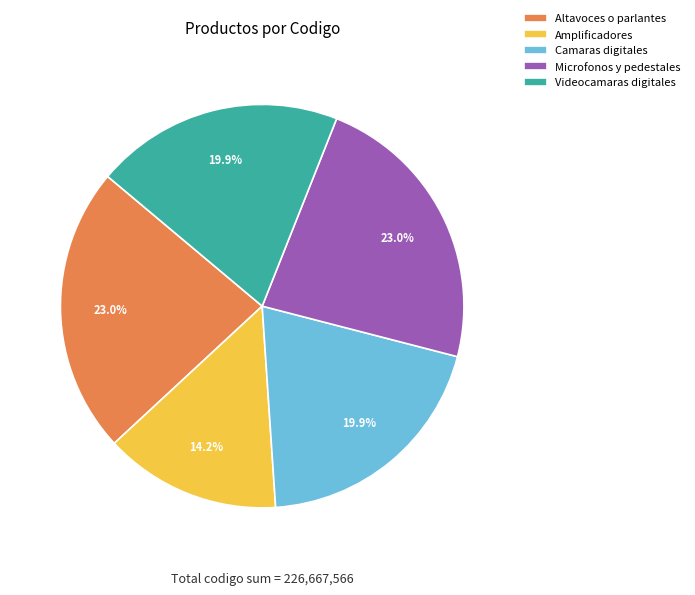

Which category has the smallest portion of the pie?

Amplificadores